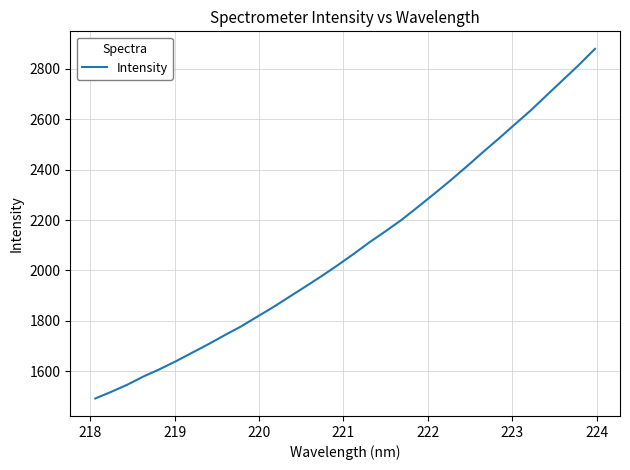

What is the difference between the maximum and minimum values?

1388.1